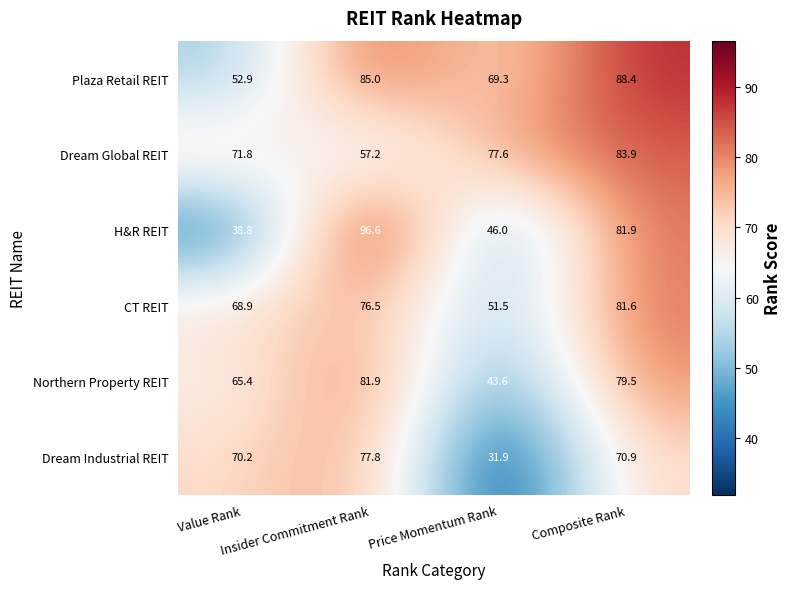

Which series has the largest total across all categories?

Plaza Retail REIT